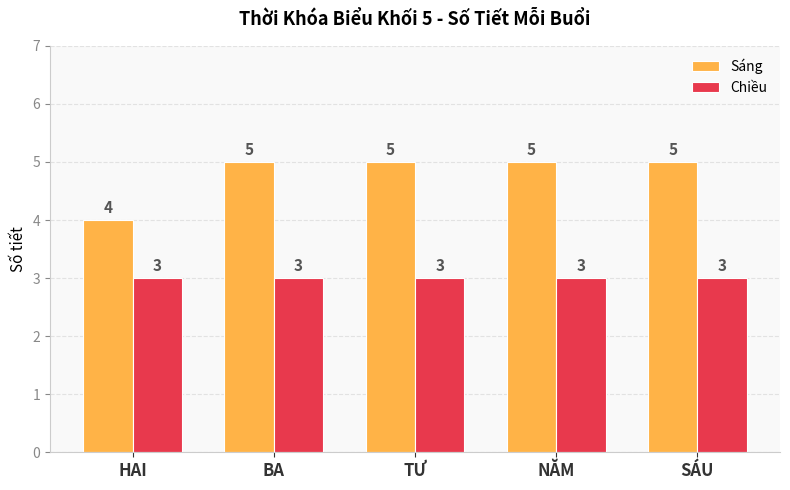

Count the Sáng values in the range 5 to 6.

4